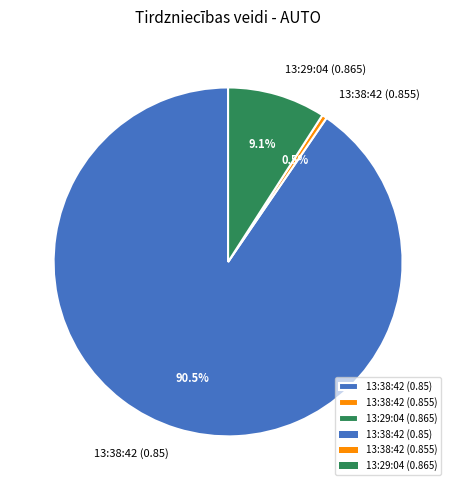

What percentage is the 13:29:04 (0.865) slice, to the nearest percent?

9%